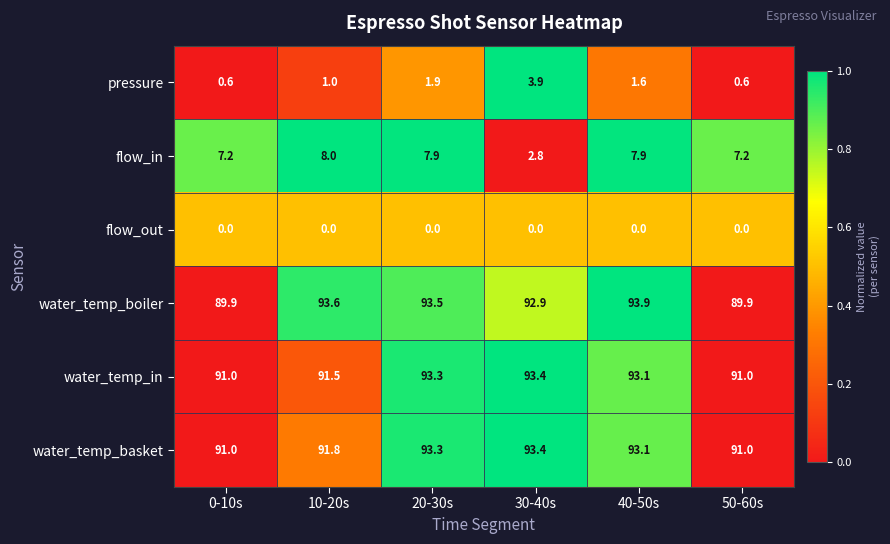

Where does the flow_in series first go above 7?

0-10s